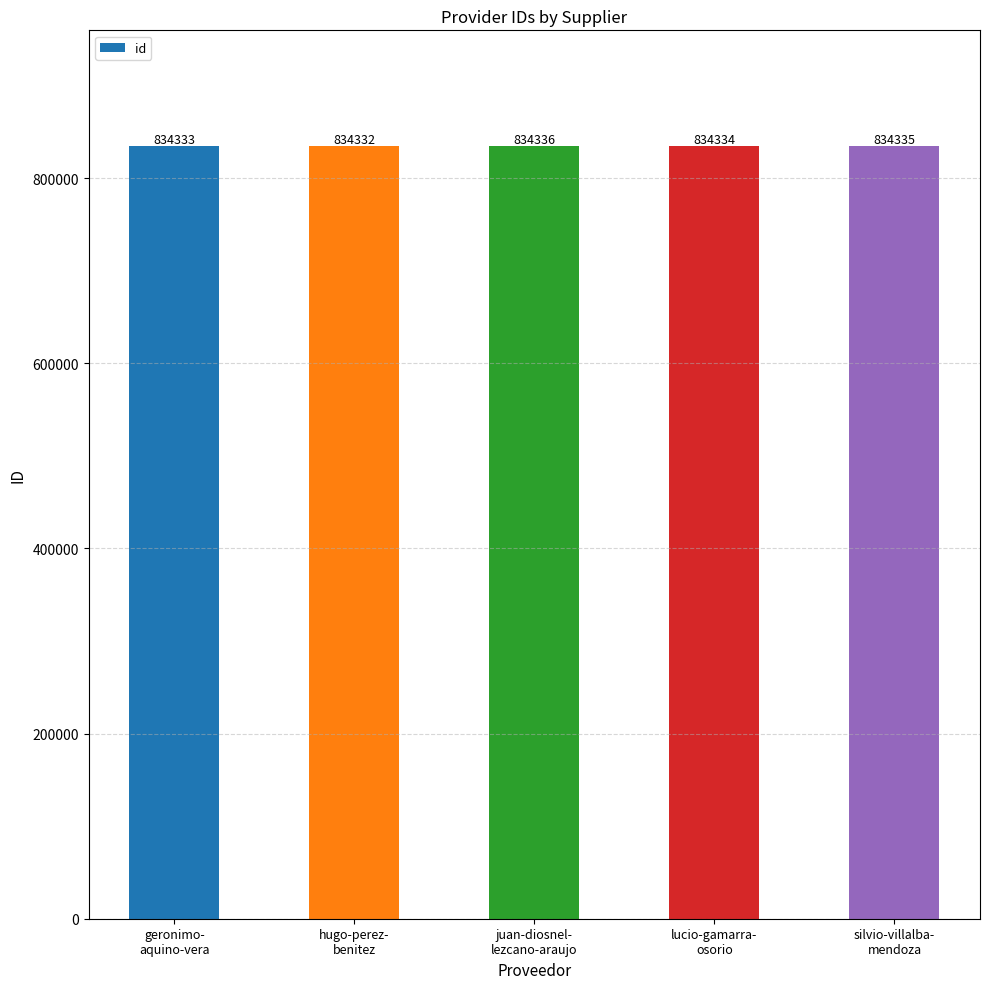

At which category does the chart reach its peak across all series?

juan-diosnel-
lezcano-araujo